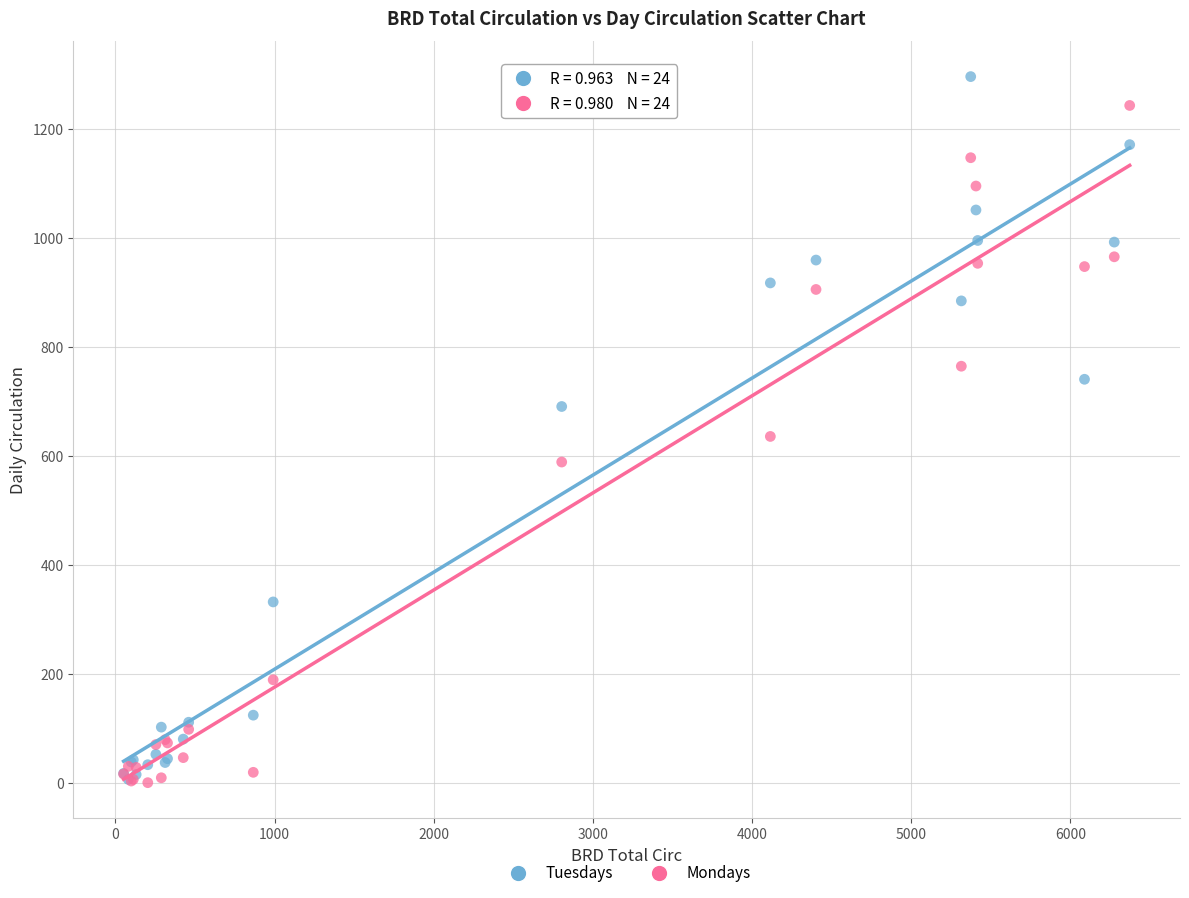

In the Tuesdays series, what Y value is closest to 651?

691